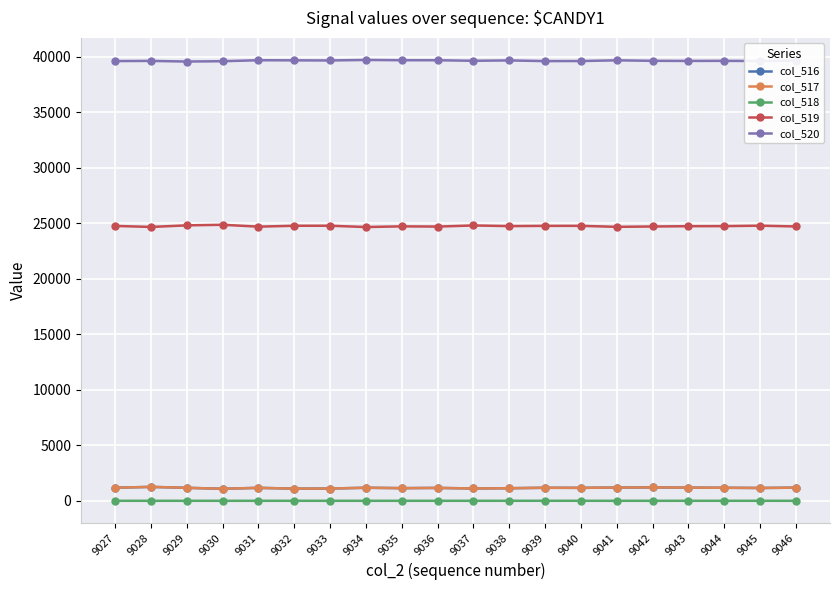

True or false: col_520 and col_519 cross at least once.

False